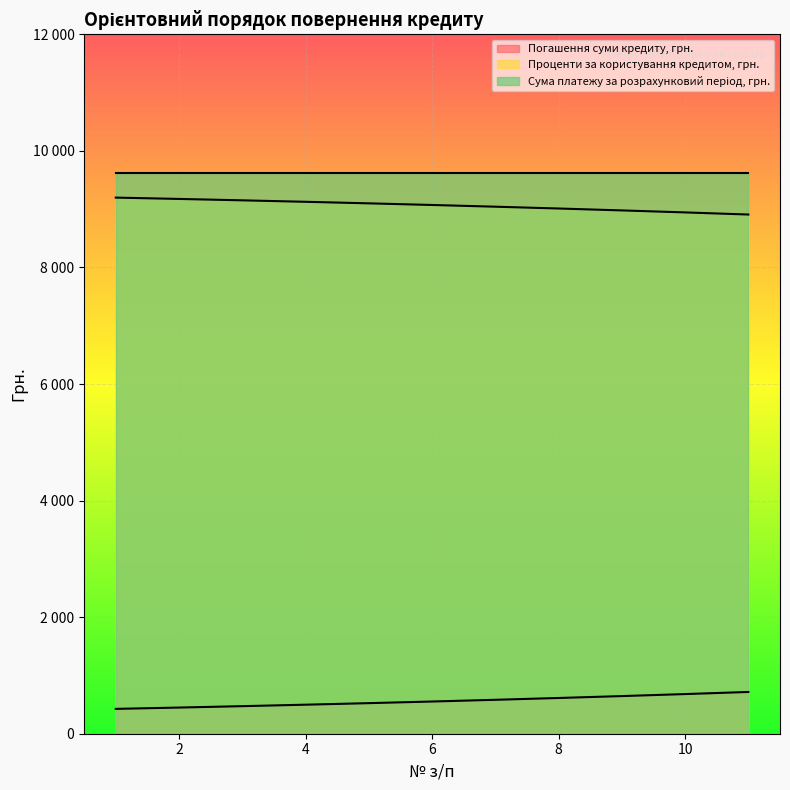

At how many categories does at least one series exceed 8534?

11